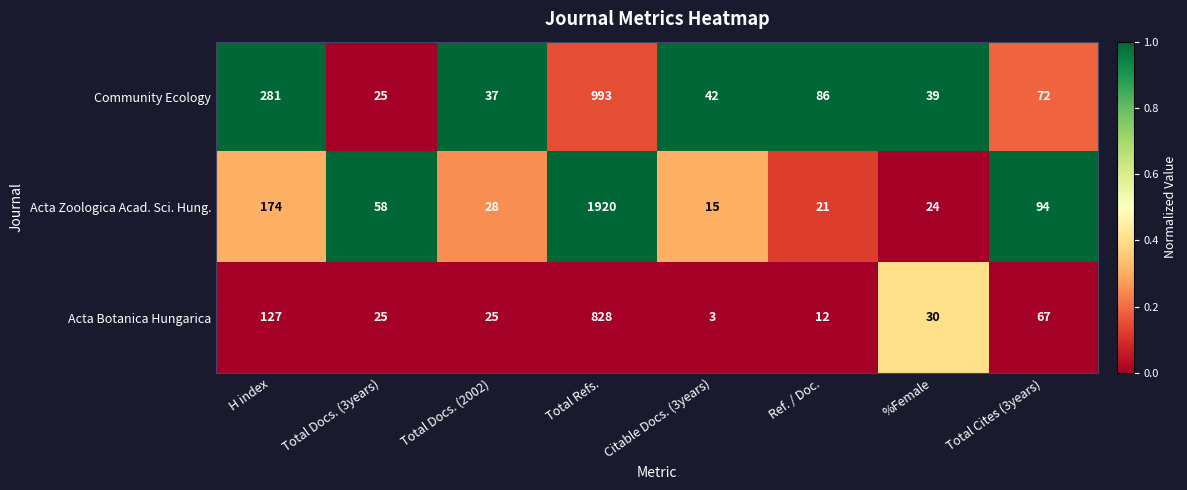

Reading left to right, what are all the values shown in this chart?

Community Ecology: 281	25	37	993	42	86	39	72
Acta Zoologica Acad. Sci. Hung.: 174	58	28	1920	15	21	24	94
Acta Botanica Hungarica: 127	25	25	828	3	12	30	67